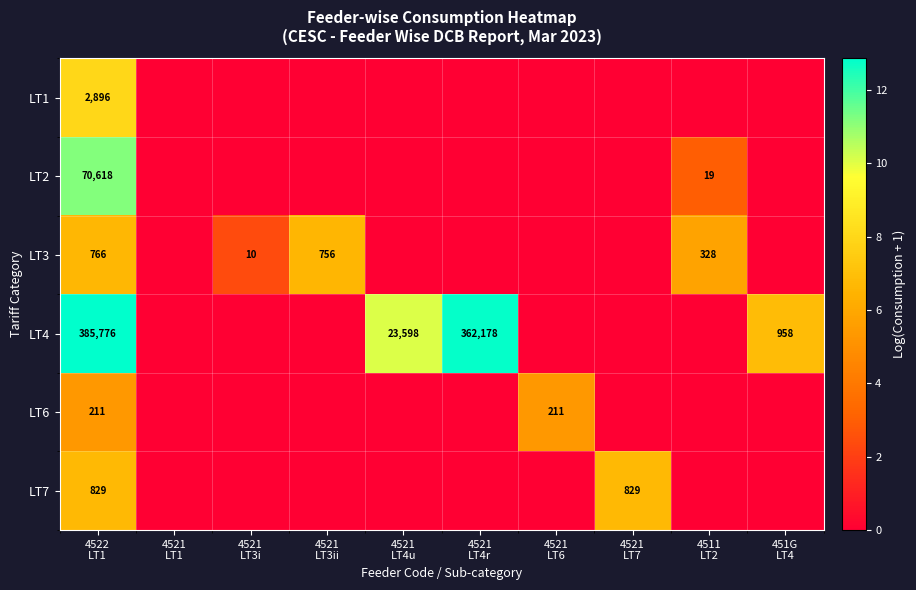

Which has a higher value, 4521
LT1 or 4521
LT6?

4521
LT1